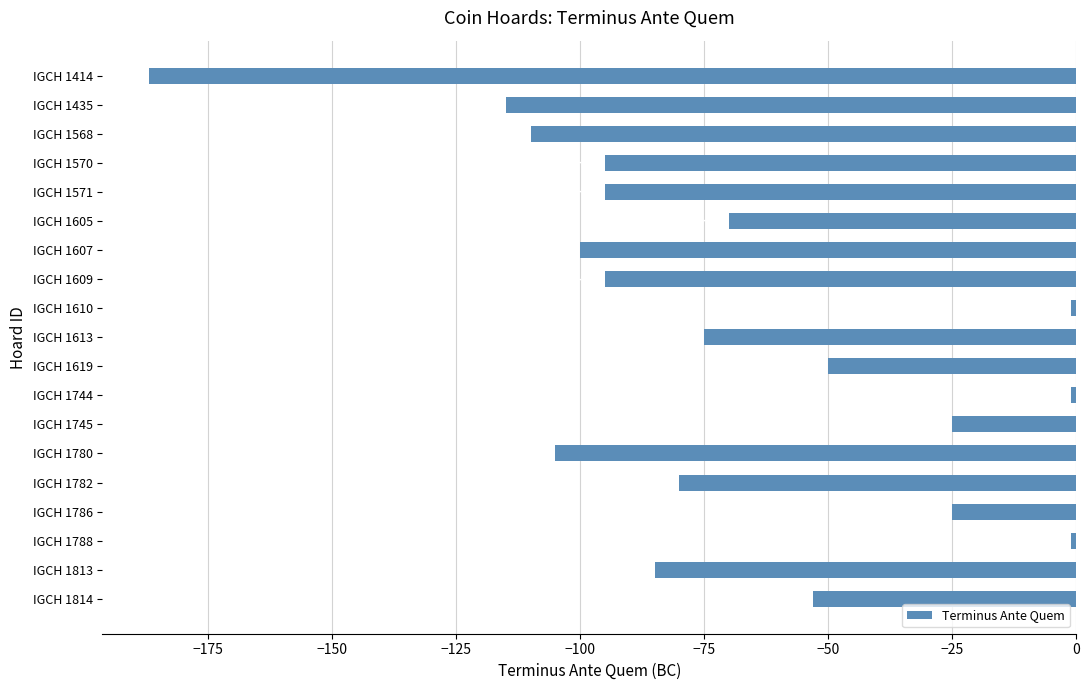

What is the change in value from IGCH 1435 to IGCH 1813?

+30